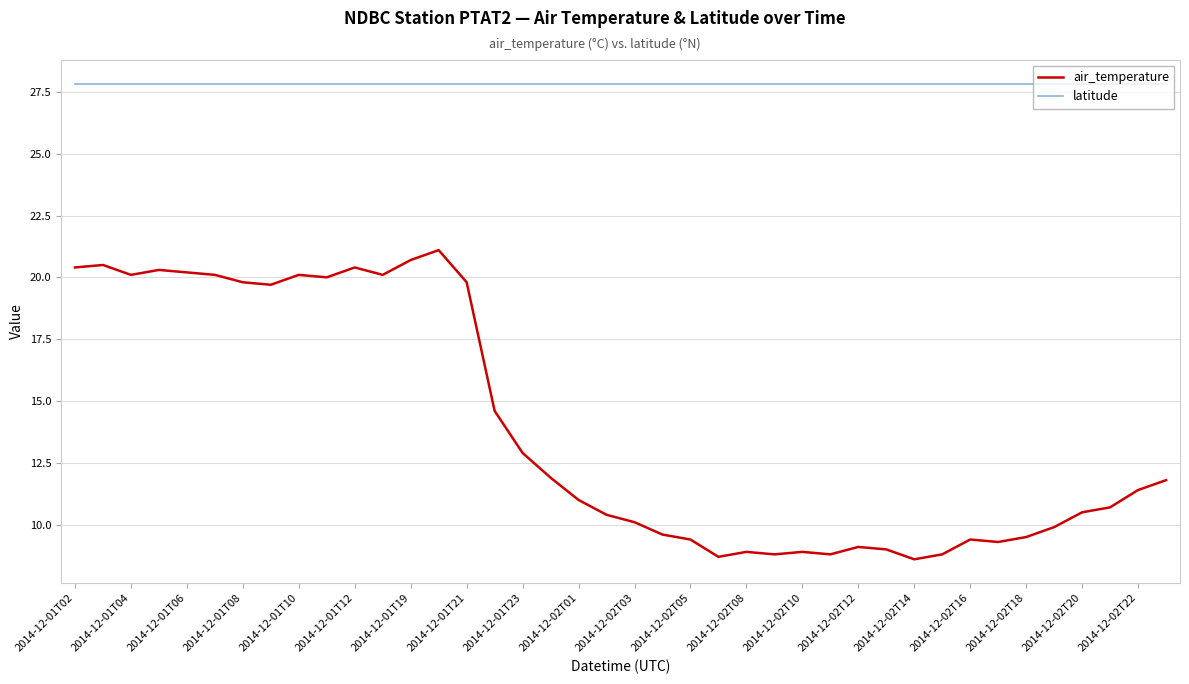

True or false: air_temperature and latitude intersect in this chart.

False